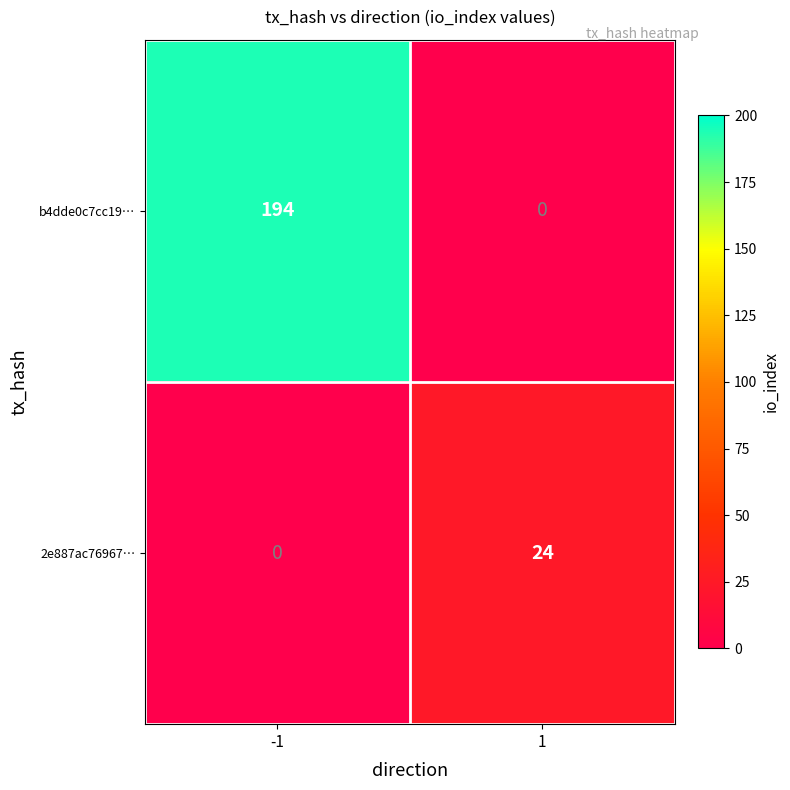

At 1, list the series in order from smallest to largest.

b4dde0c7cc19…, 2e887ac76967…